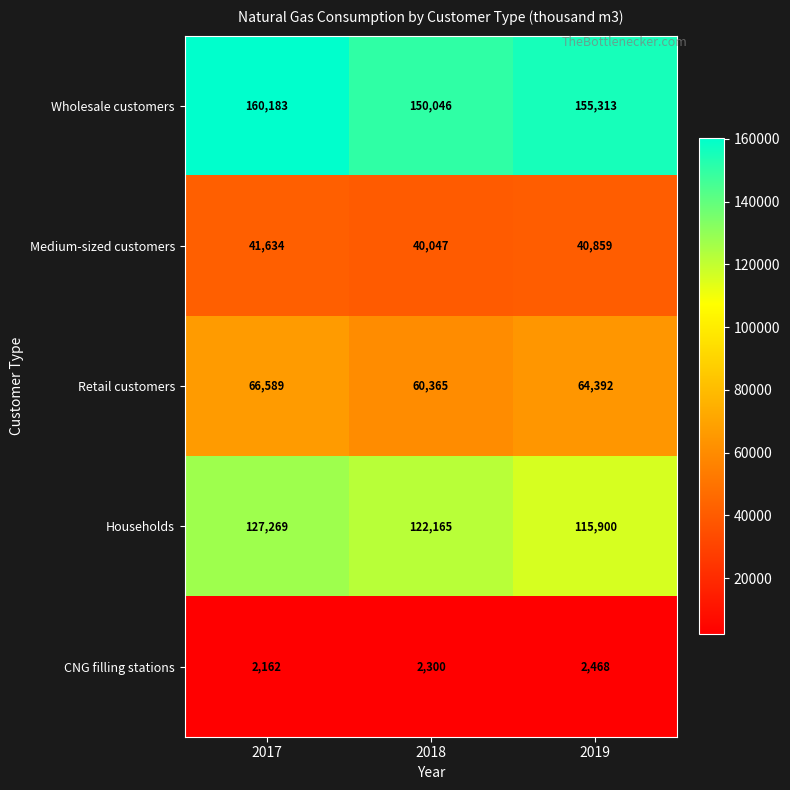

What is the smallest value displayed?

2162